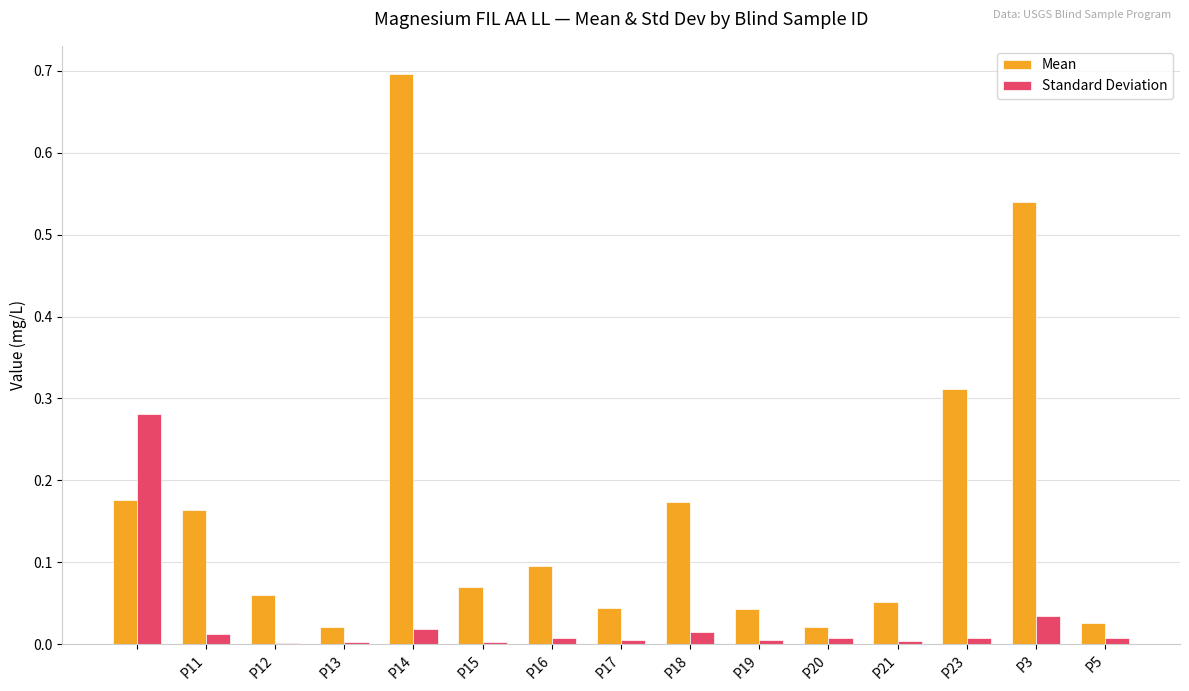

Which series has the largest total across all categories?

Mean